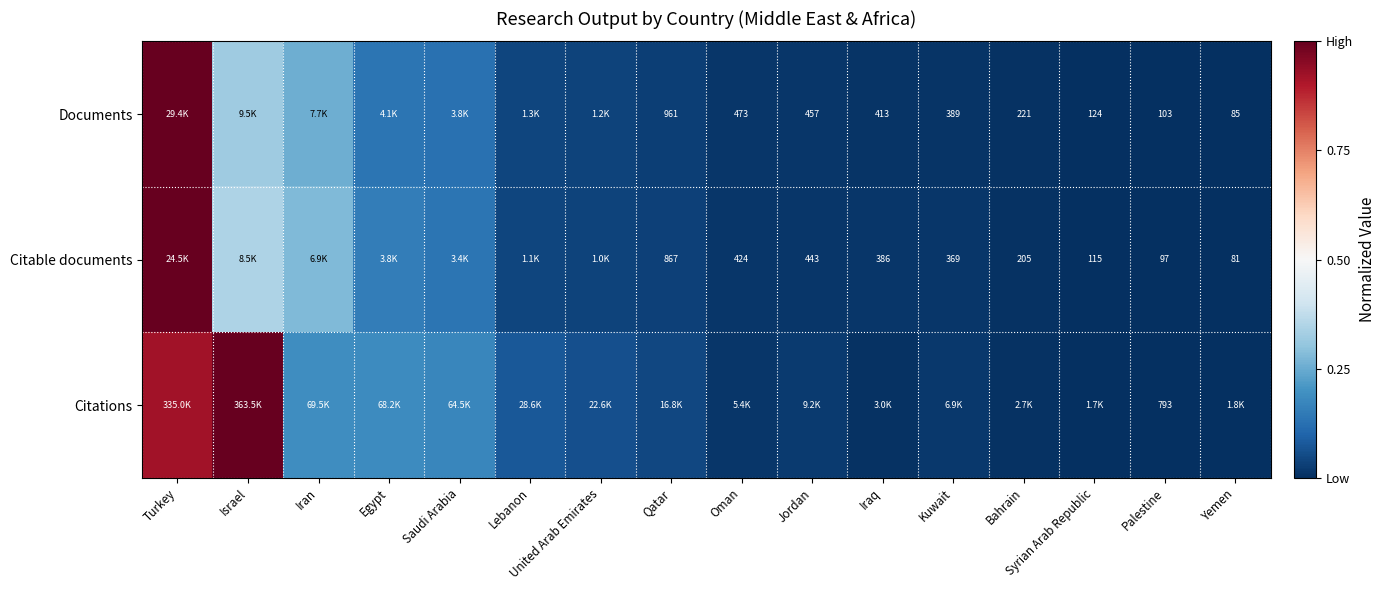

Is the value of Documents at Jordan greater than the value of Citable documents at Iraq?

Yes